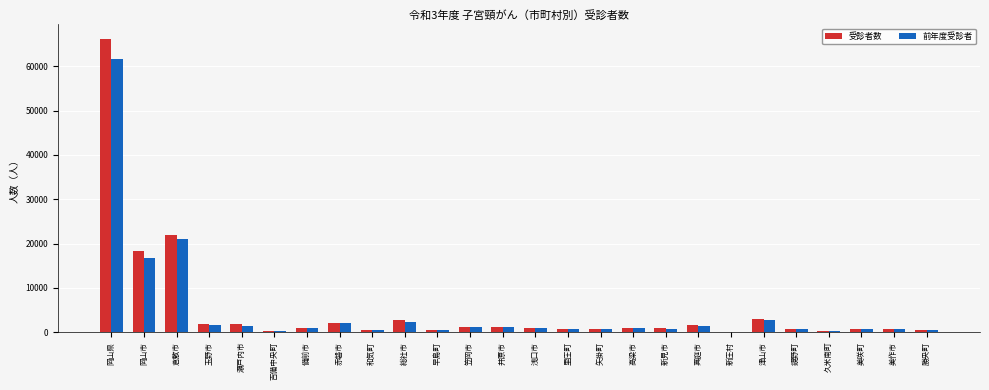

Is the value of 前年度受診者 at 吉備中央町 greater than the value of 受診者数 at 瀬戸内市?

No